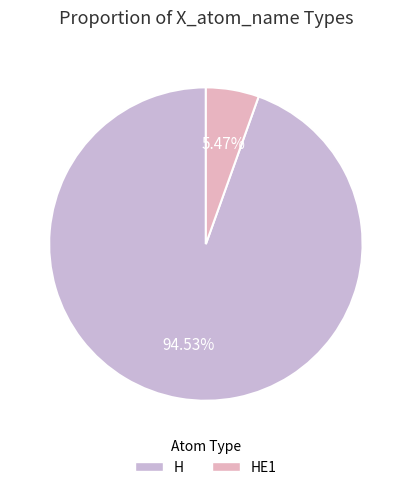

Which slice is the largest?

H